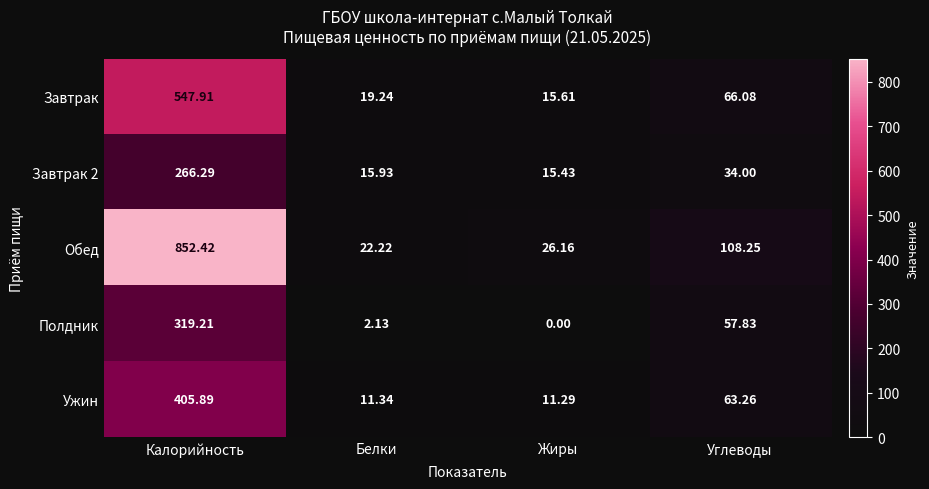

List the series in order of their peak value, highest first.

Обед, Завтрак, Ужин, Полдник, Завтрак 2